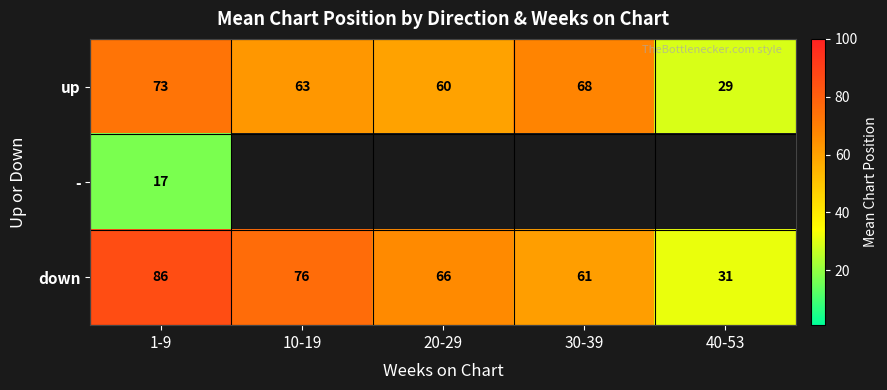

What is the minimum value for down?

31